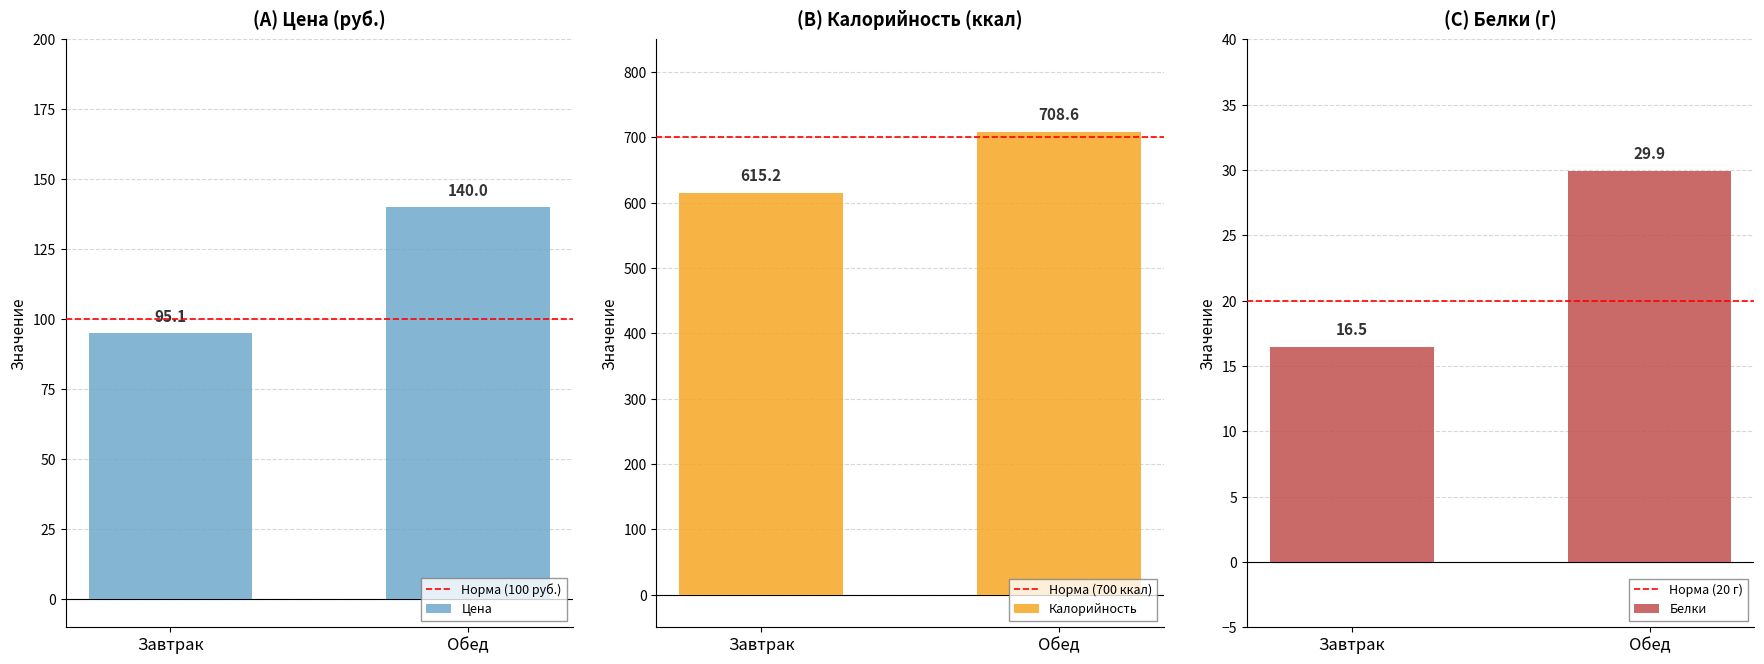

At how many categories does at least one series exceed 572?

2